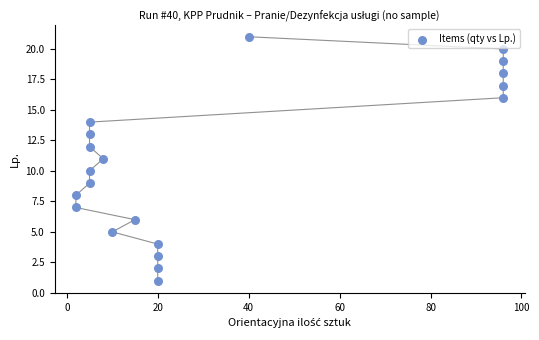

What is the range of X values (max minus min)?

94